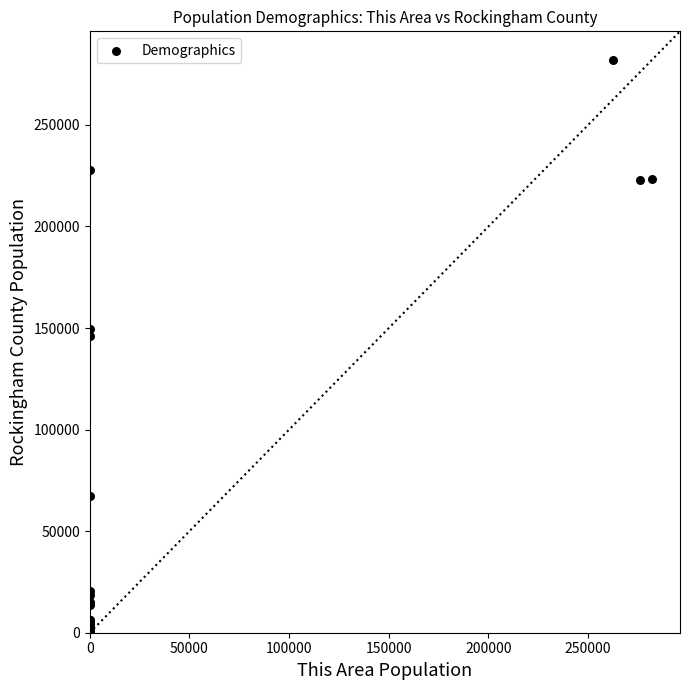

What Y value in the scatter plot is closest to 141033?

145886